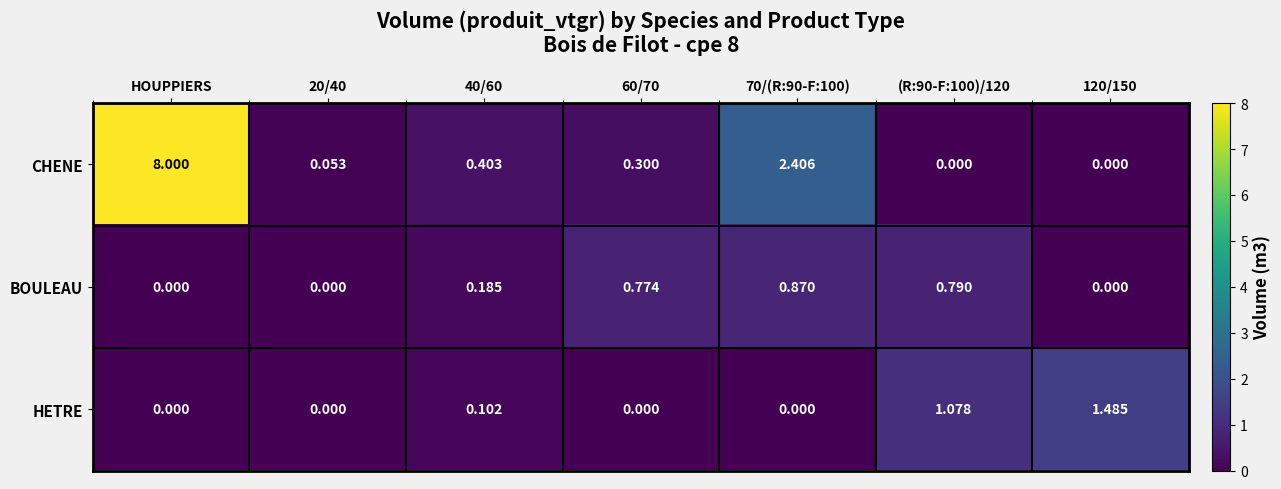

Which series has the widest spread of values?

CHENE